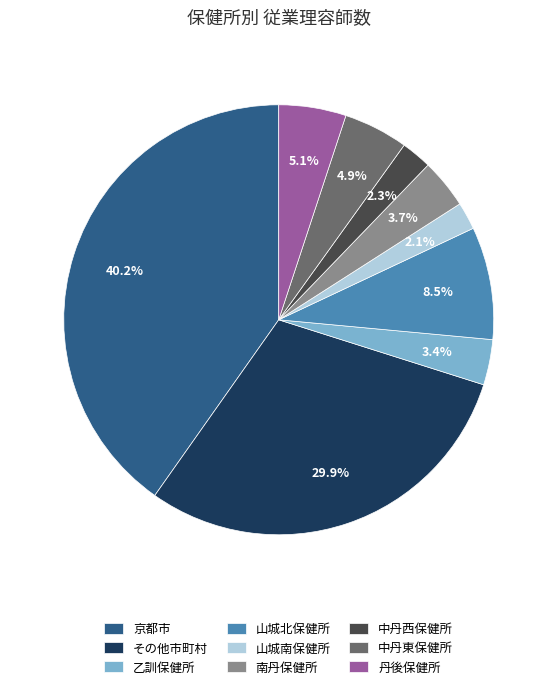

Count the number of slices in the pie.

9